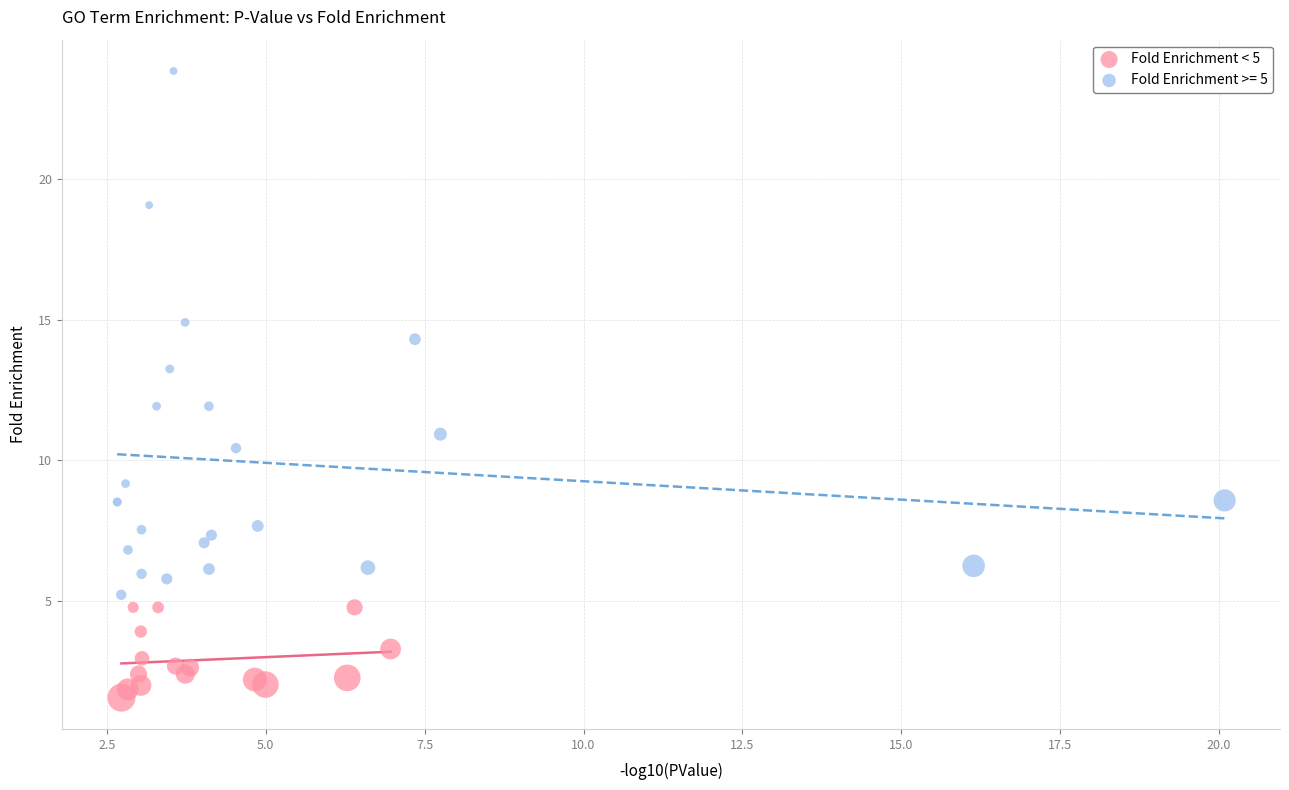

Which series has the widest spread of Y values?

Fold Enrichment >= 5